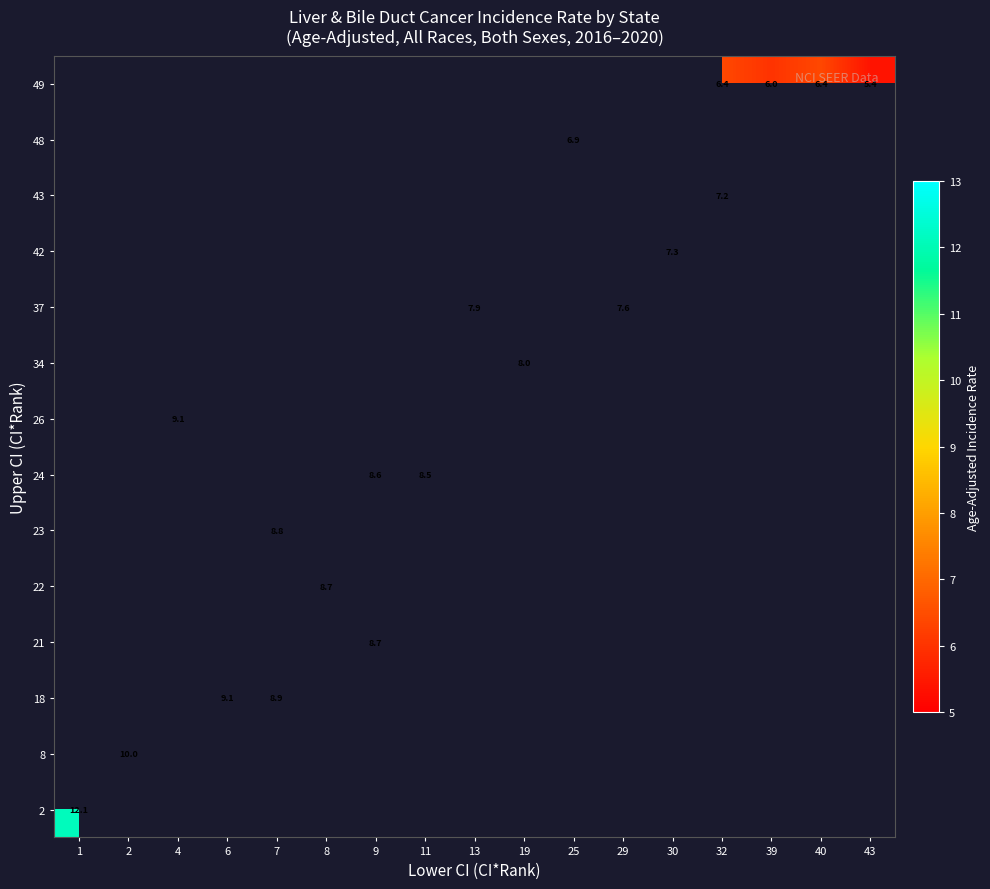

Which label corresponds to the largest value in the chart?

1